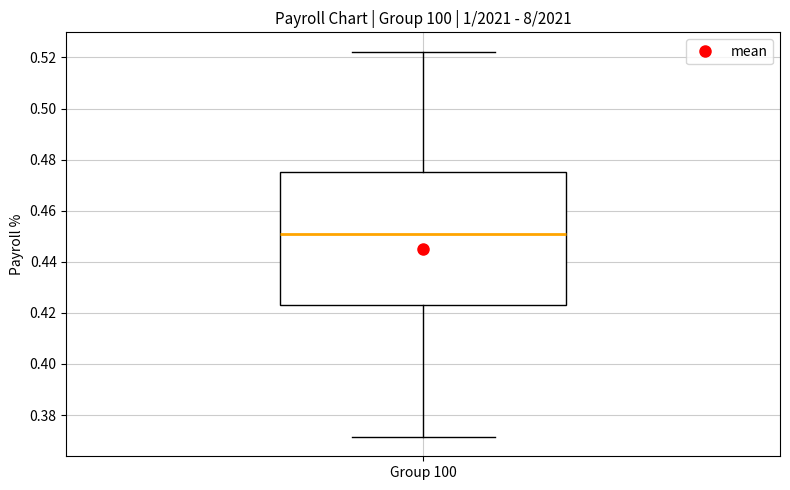

Where is the lower edge of the box for Group 100 on the y-axis? The values are not printed on the chart, so give them approximately, as read against the axis.

0.422